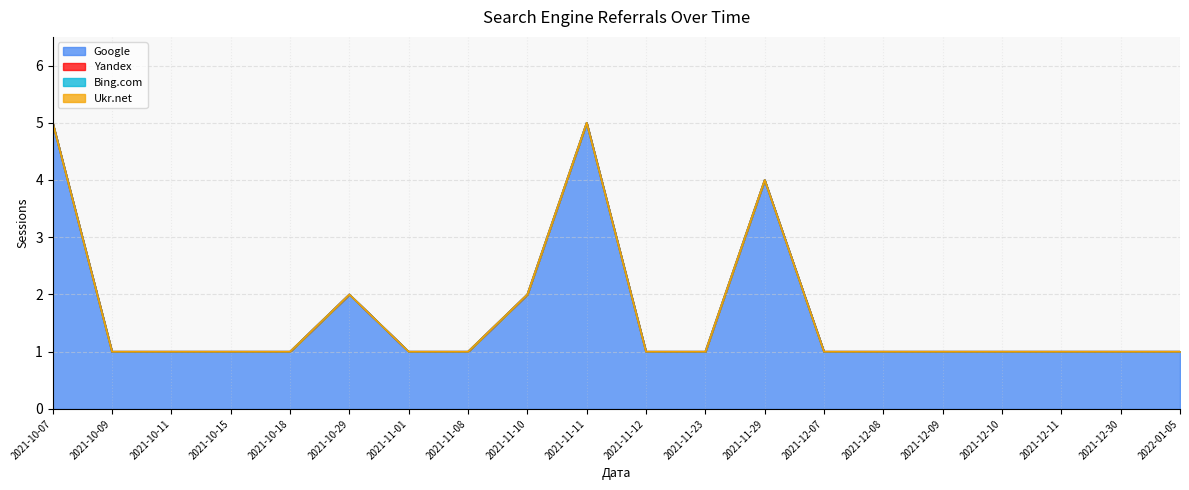

Reading left to right, what are all the values shown in this chart?

Google: 5	1	1	1	1	2	1	1	2	5	1	1	4	1	1	1	1	1	1	1
Yandex: 0	0	0	0	0	0	0	0	0	0	0	0	0	0	0	0	0	0	0	0
Bing.com: 0	0	0	0	0	0	0	0	0	0	0	0	0	0	0	0	0	0	0	0
Ukr.net: 0	0	0	0	0	0	0	0	0	0	0	0	0	0	0	0	0	0	0	0